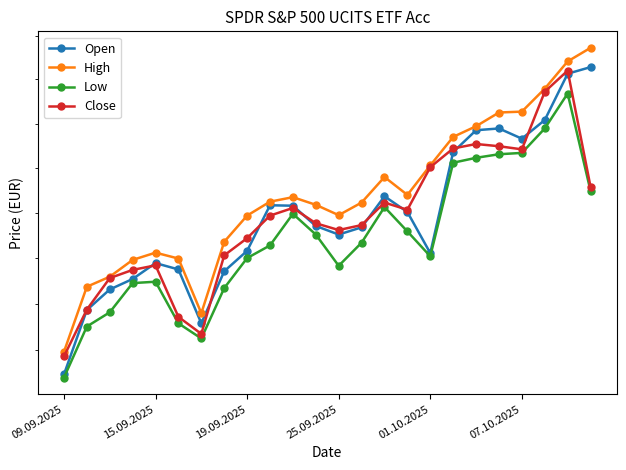

Rank the series by their maximum value, from lowest to highest.

Low, Close, Open, High